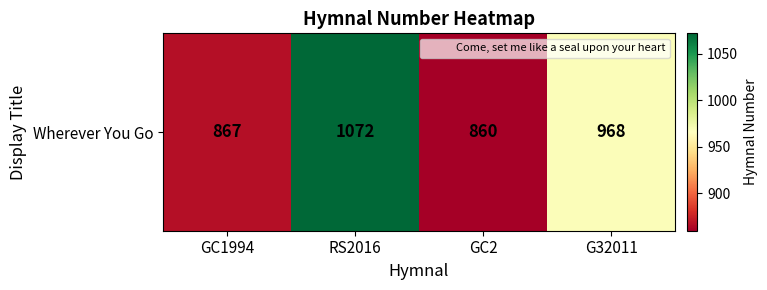

List the labels in order of value, largest first.

RS2016, G32011, GC1994, GC2